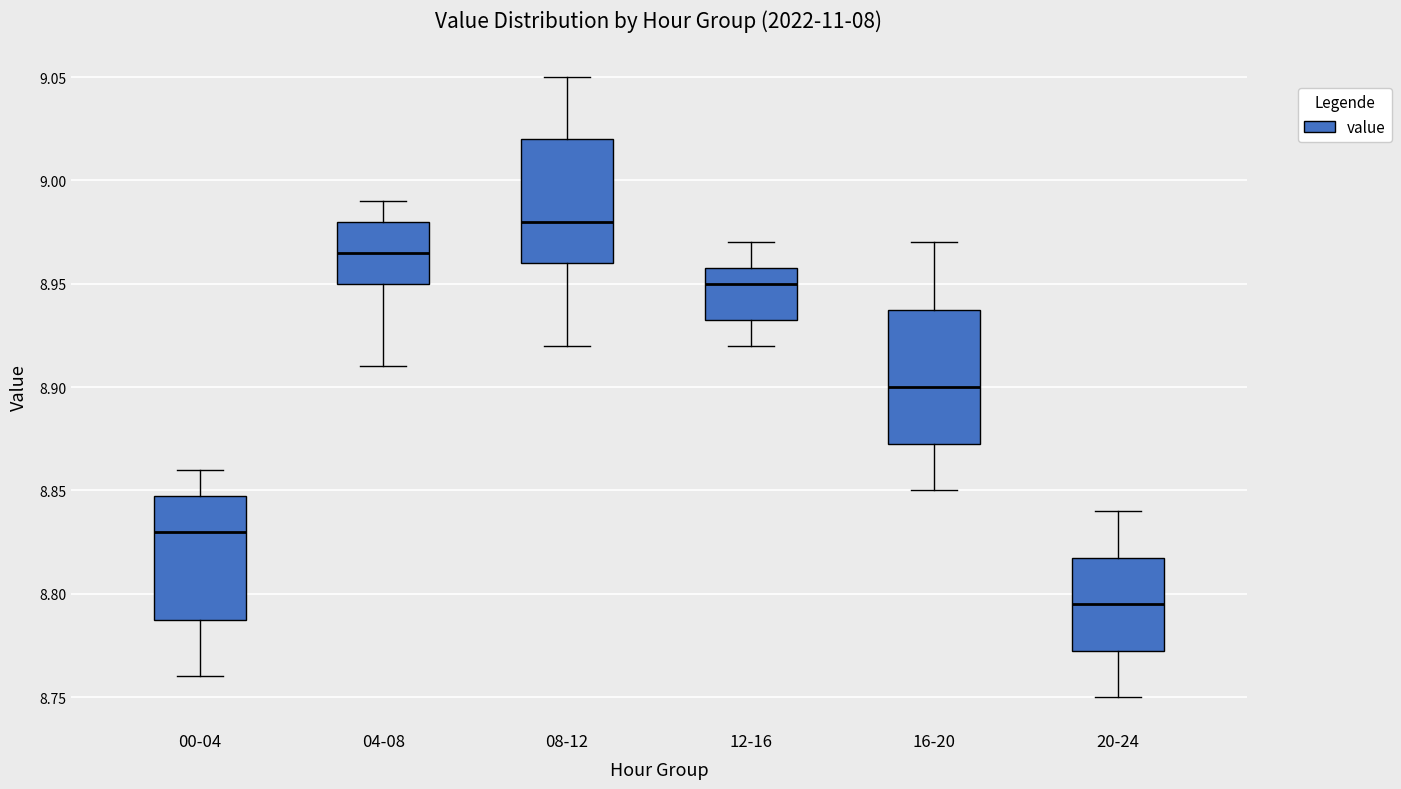

Which box has the highest median line?

08-12